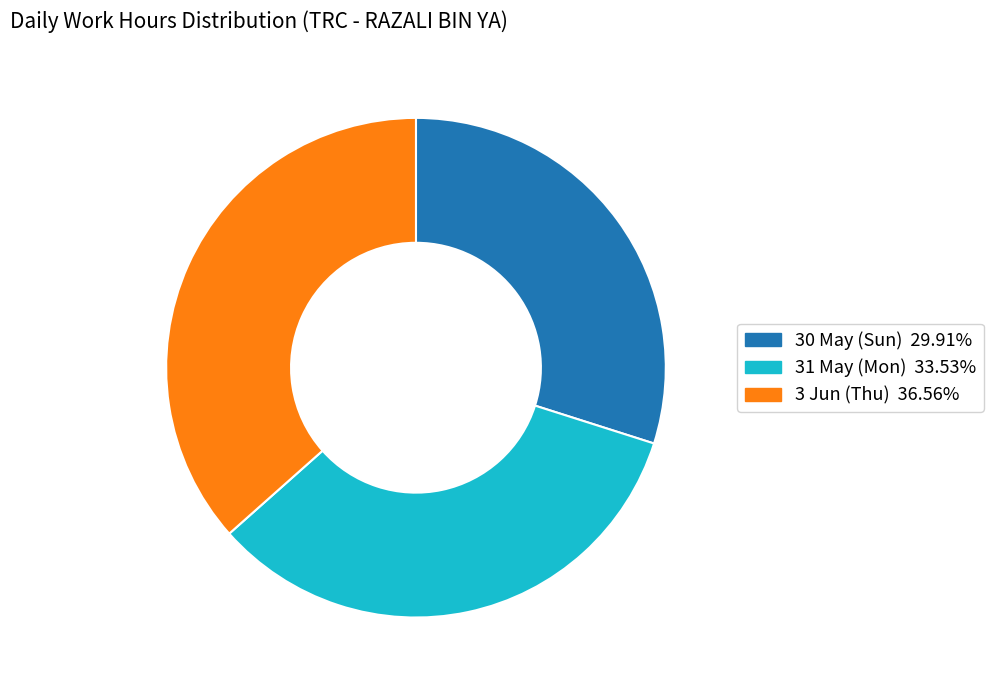

Is there a majority slice in this chart?

No